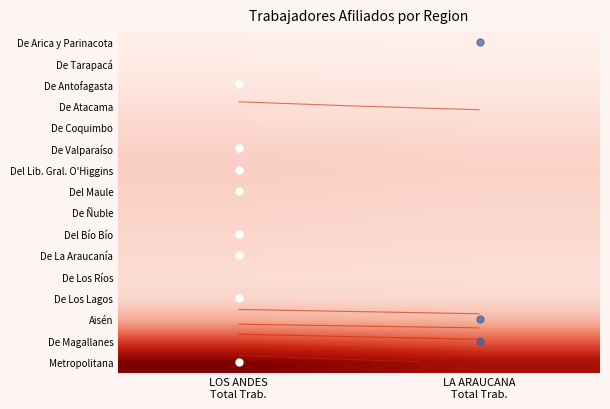

The De Magallanes series shows 0.0 at LA ARAUCANA Total Trab.. True or false?

False